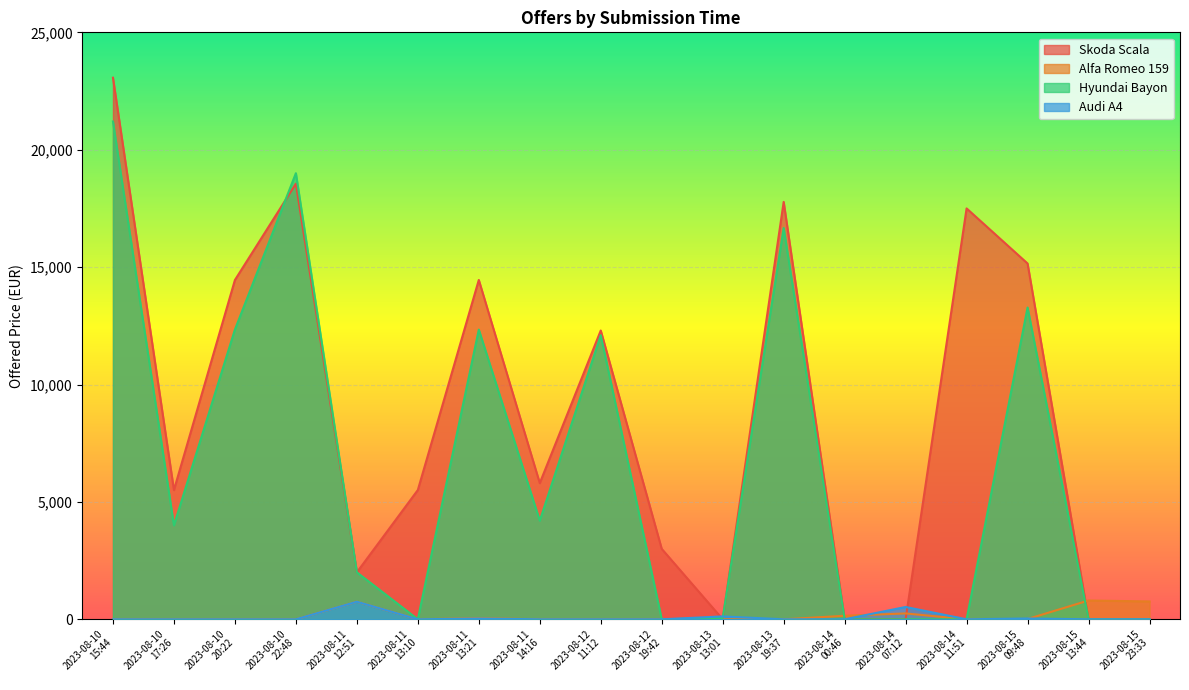

What is the difference between the second highest and minimum values in the Audi A4 series?

525